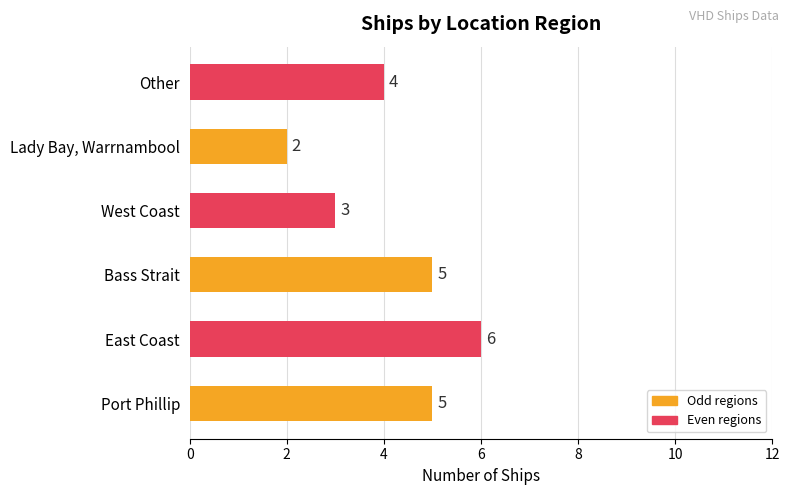

Is it true that the value at Other is 6?

False